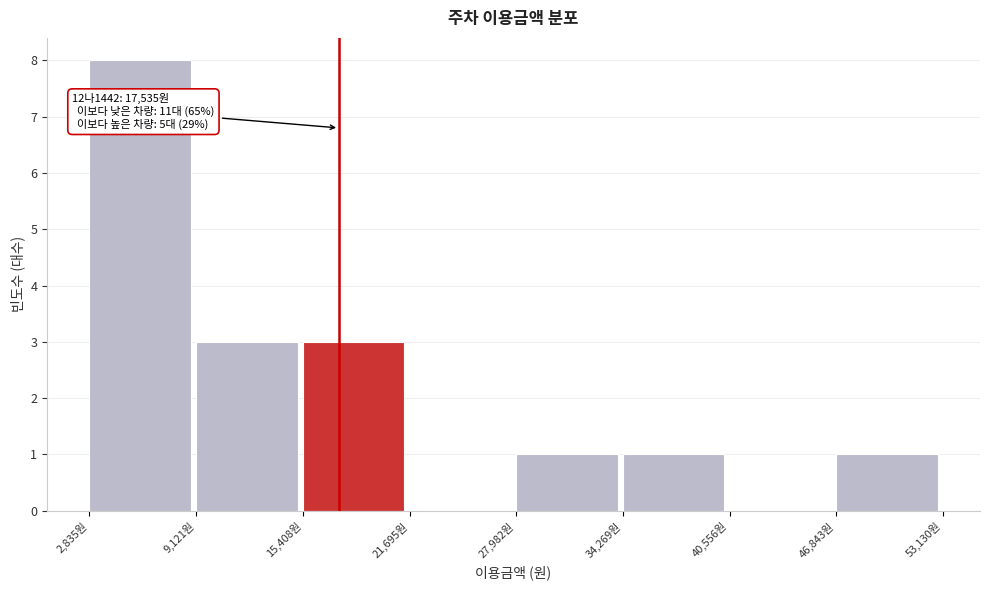

Over which range of the x-axis is the bar tallest?

3000 to 9000